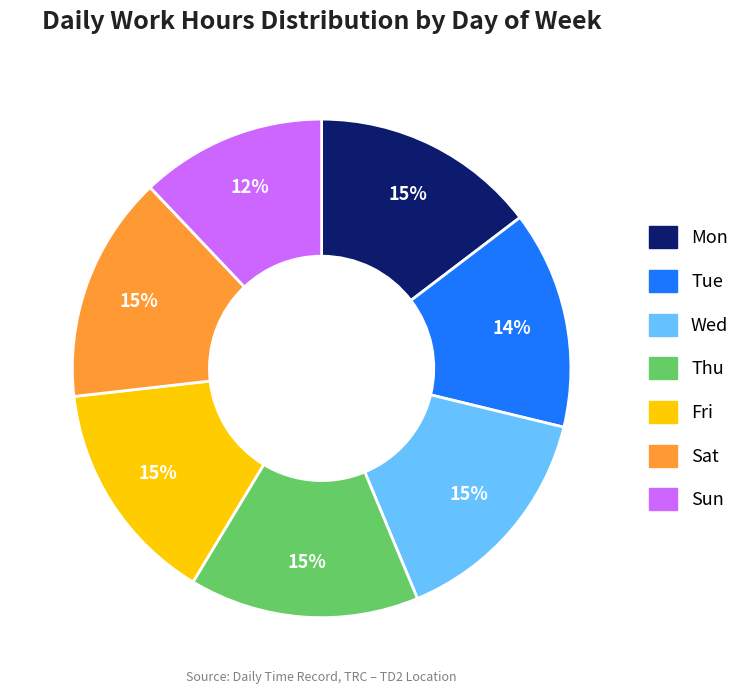

To the nearest percent, what is the combined percentage of Thu and Tue?

29%